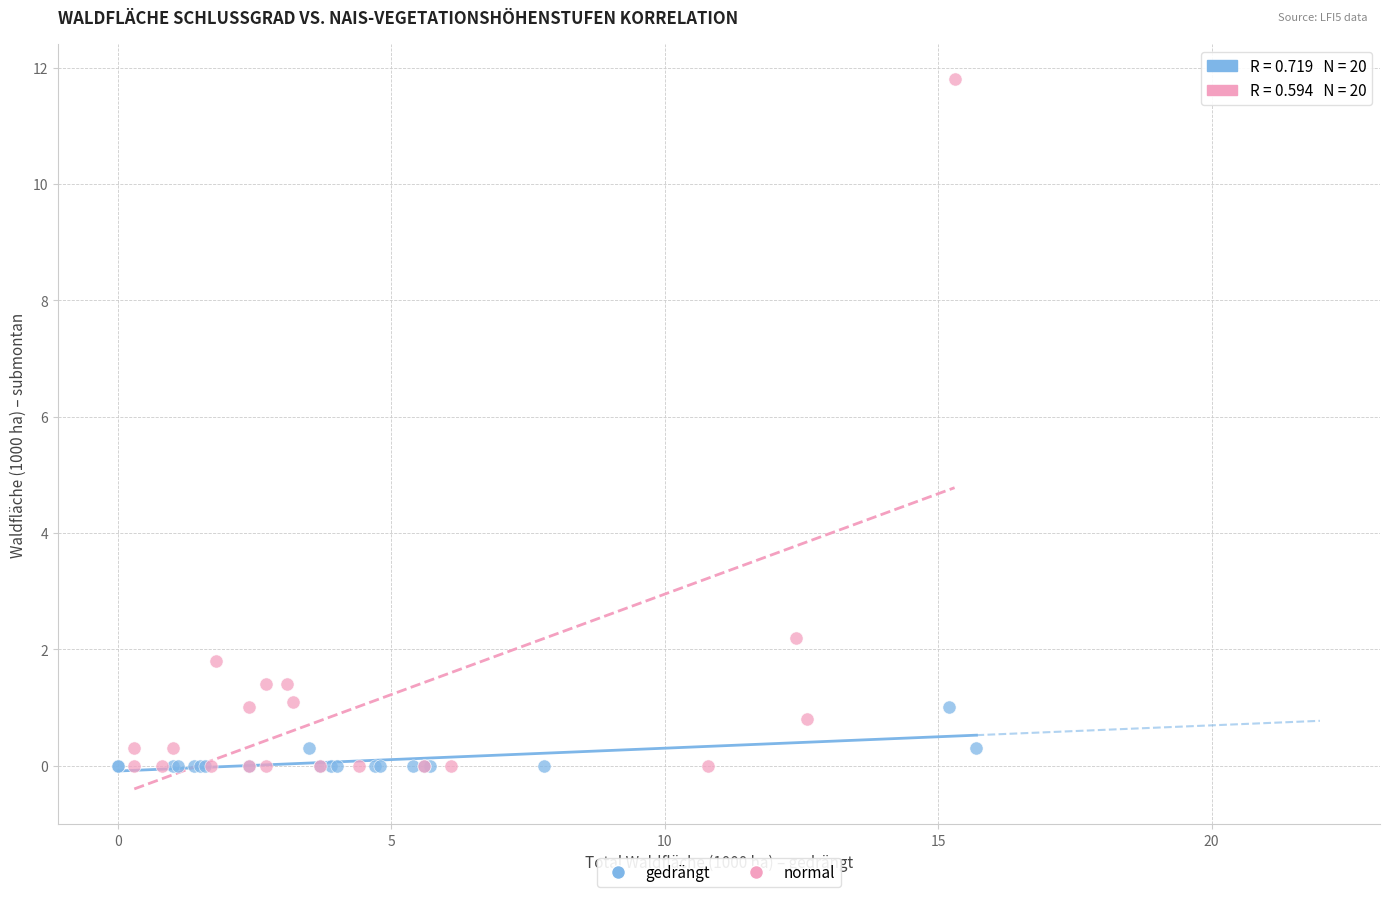

What are all the series names shown in the legend?

gedrängt, normal